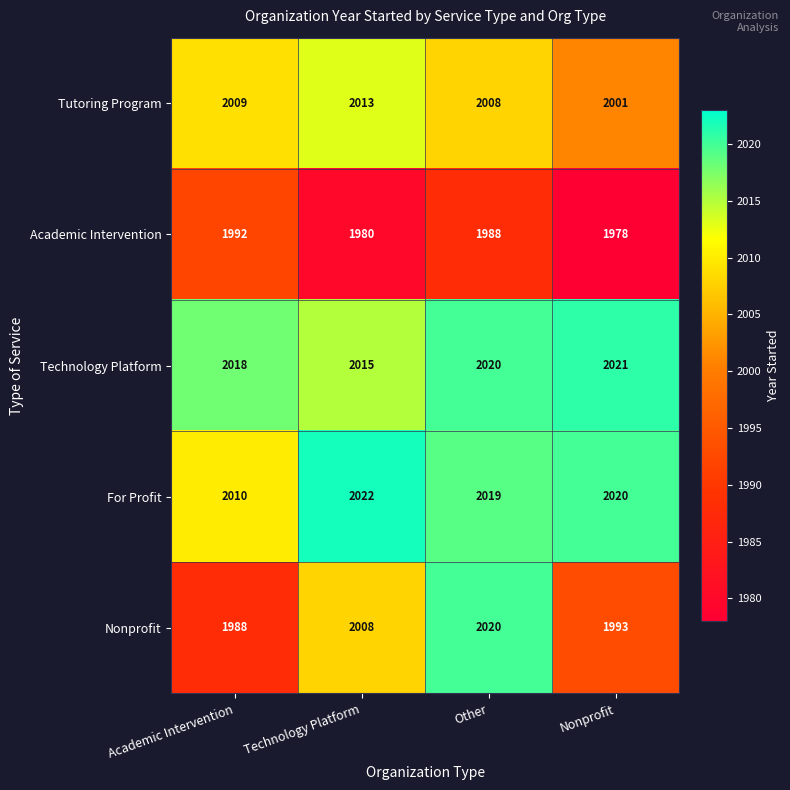

List the series in order of their peak value, highest first.

For Profit, Technology Platform, Nonprofit, Tutoring Program, Academic Intervention